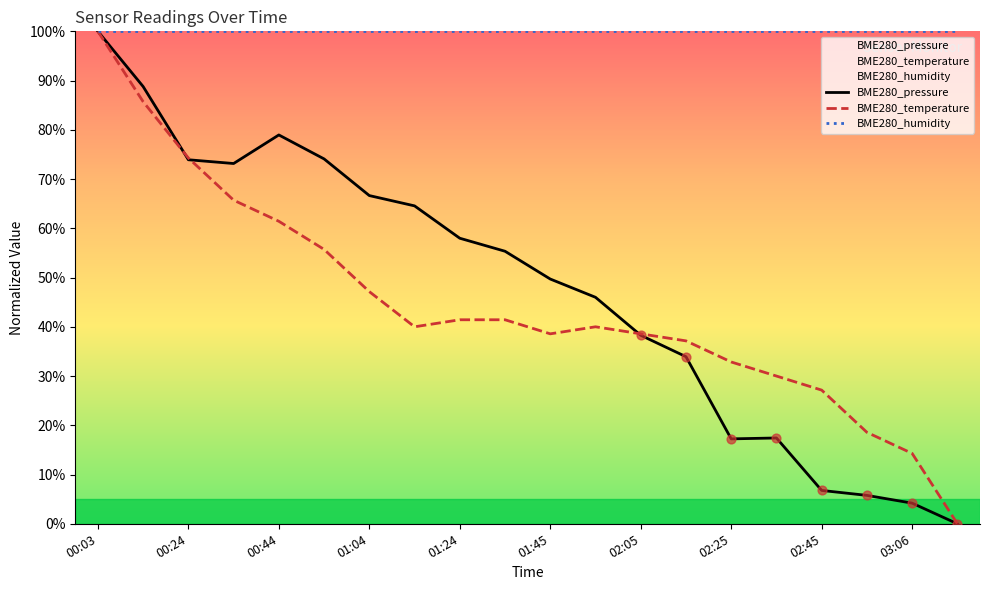

What are all the series names shown in the legend?

BME280_pressure, BME280_temperature, BME280_humidity